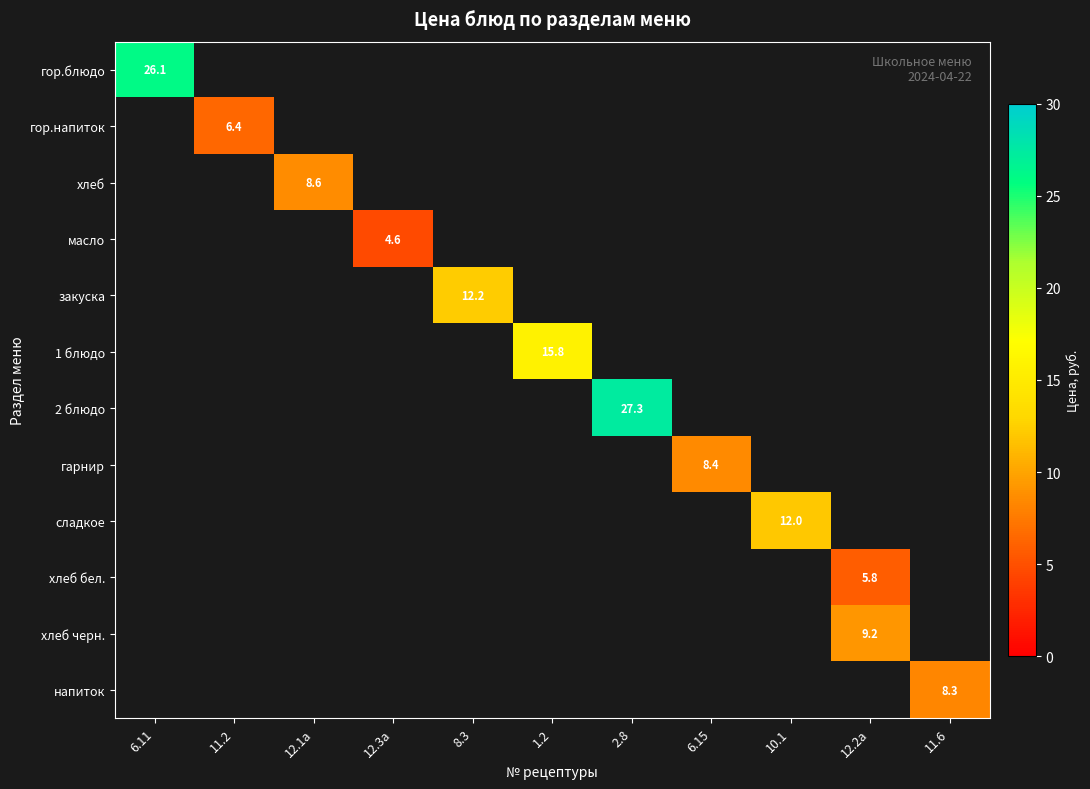

Between 6.11 and 11.2, which is larger?

6.11